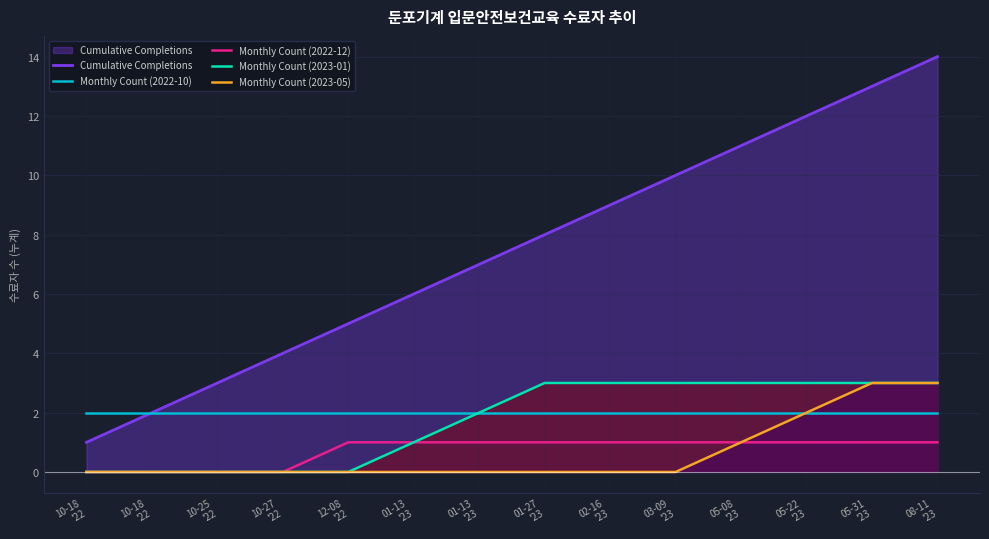

How many lines are shown in the chart?

5